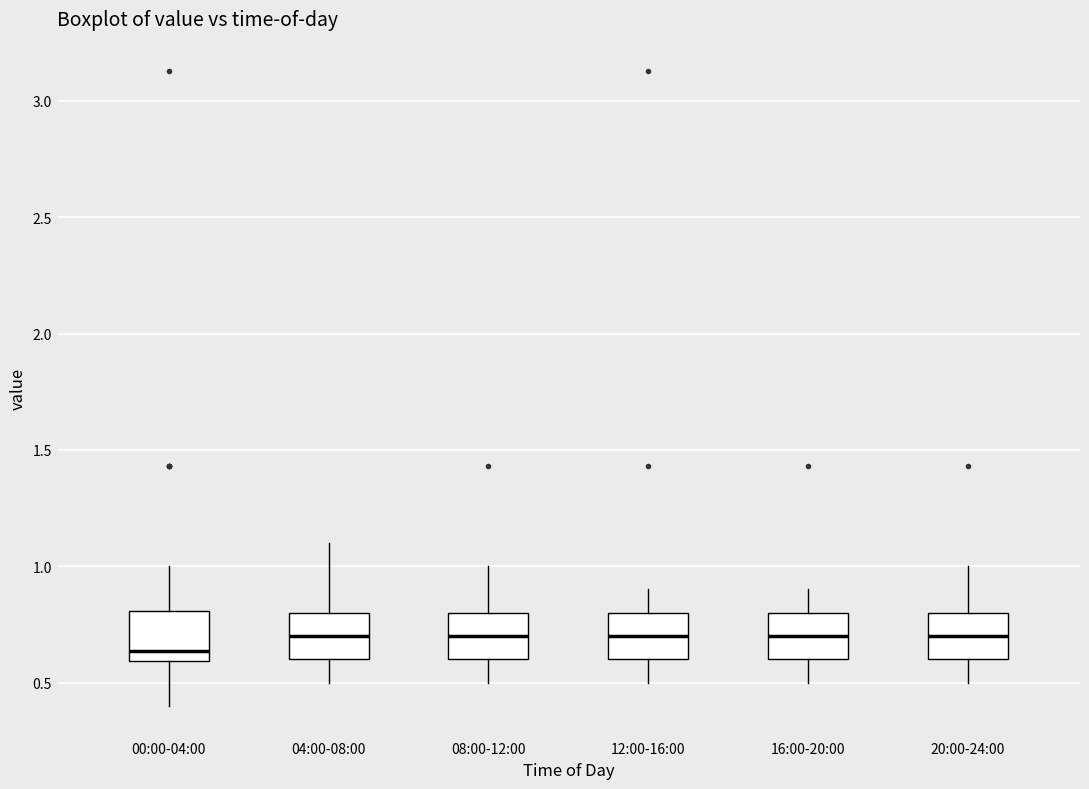

Which box has the lowest median line?

00:00-04:00